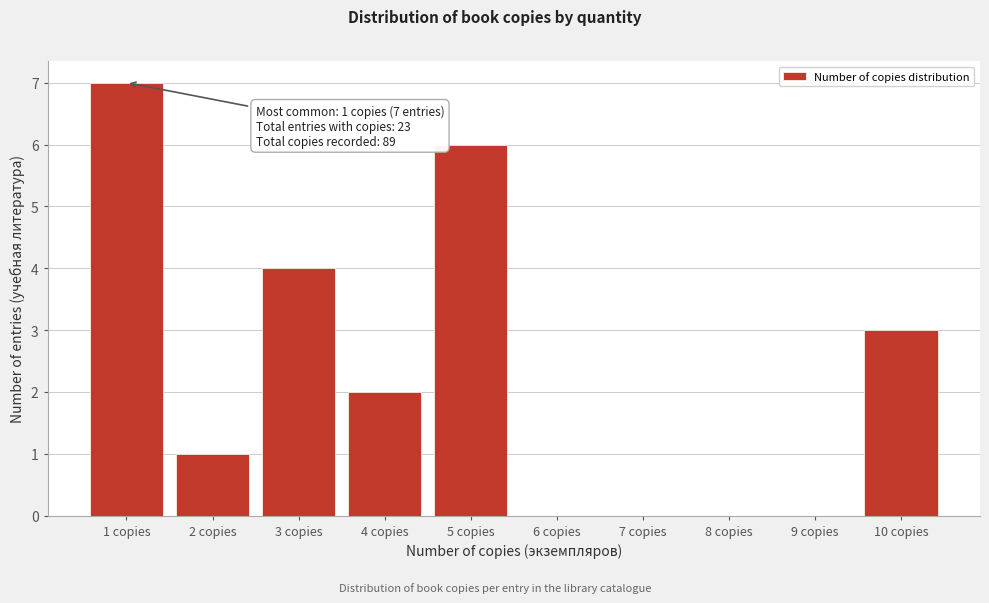

Reading right to left, list all the values displayed in this chart.

10 copies=3	9 copies=0	8 copies=0	7 copies=0	6 copies=0	5 copies=6	4 copies=2	3 copies=4	2 copies=1	1 copies=7